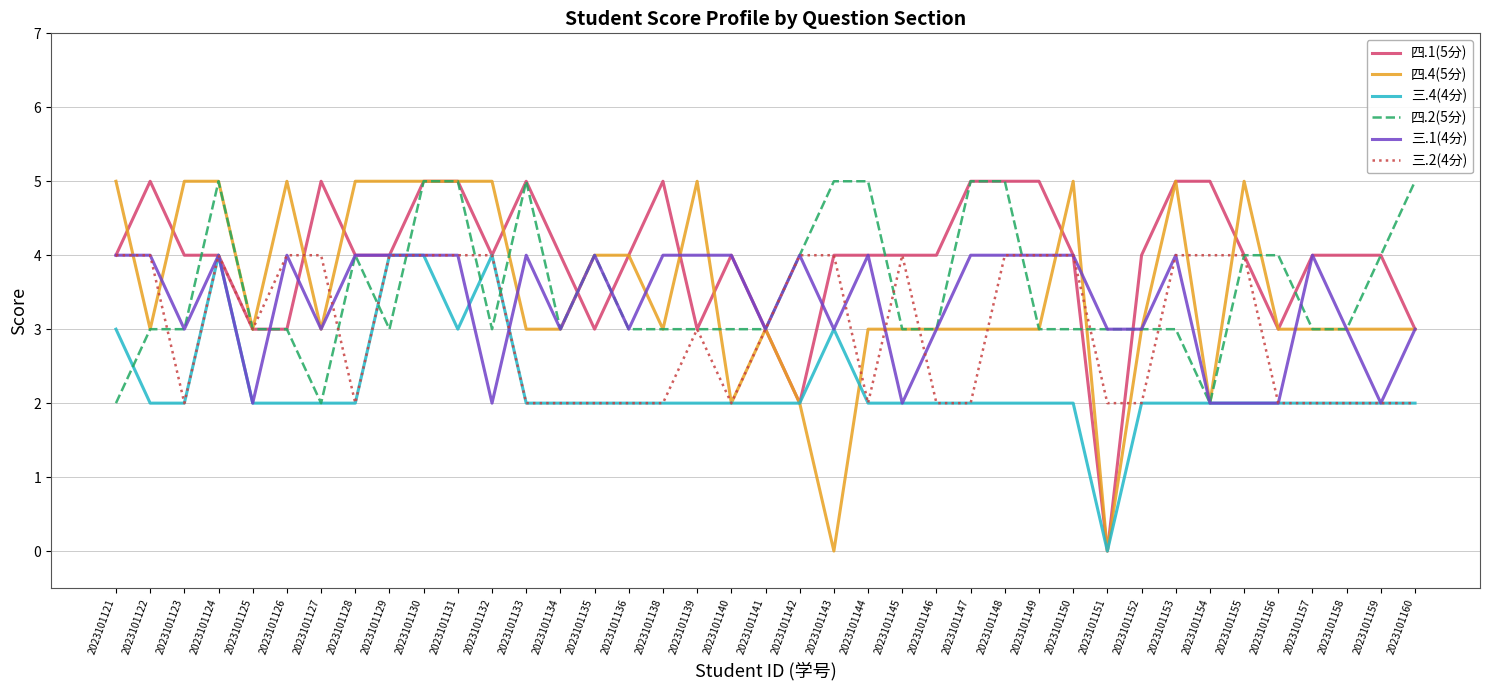

Does the chart have visible grid lines?

Yes